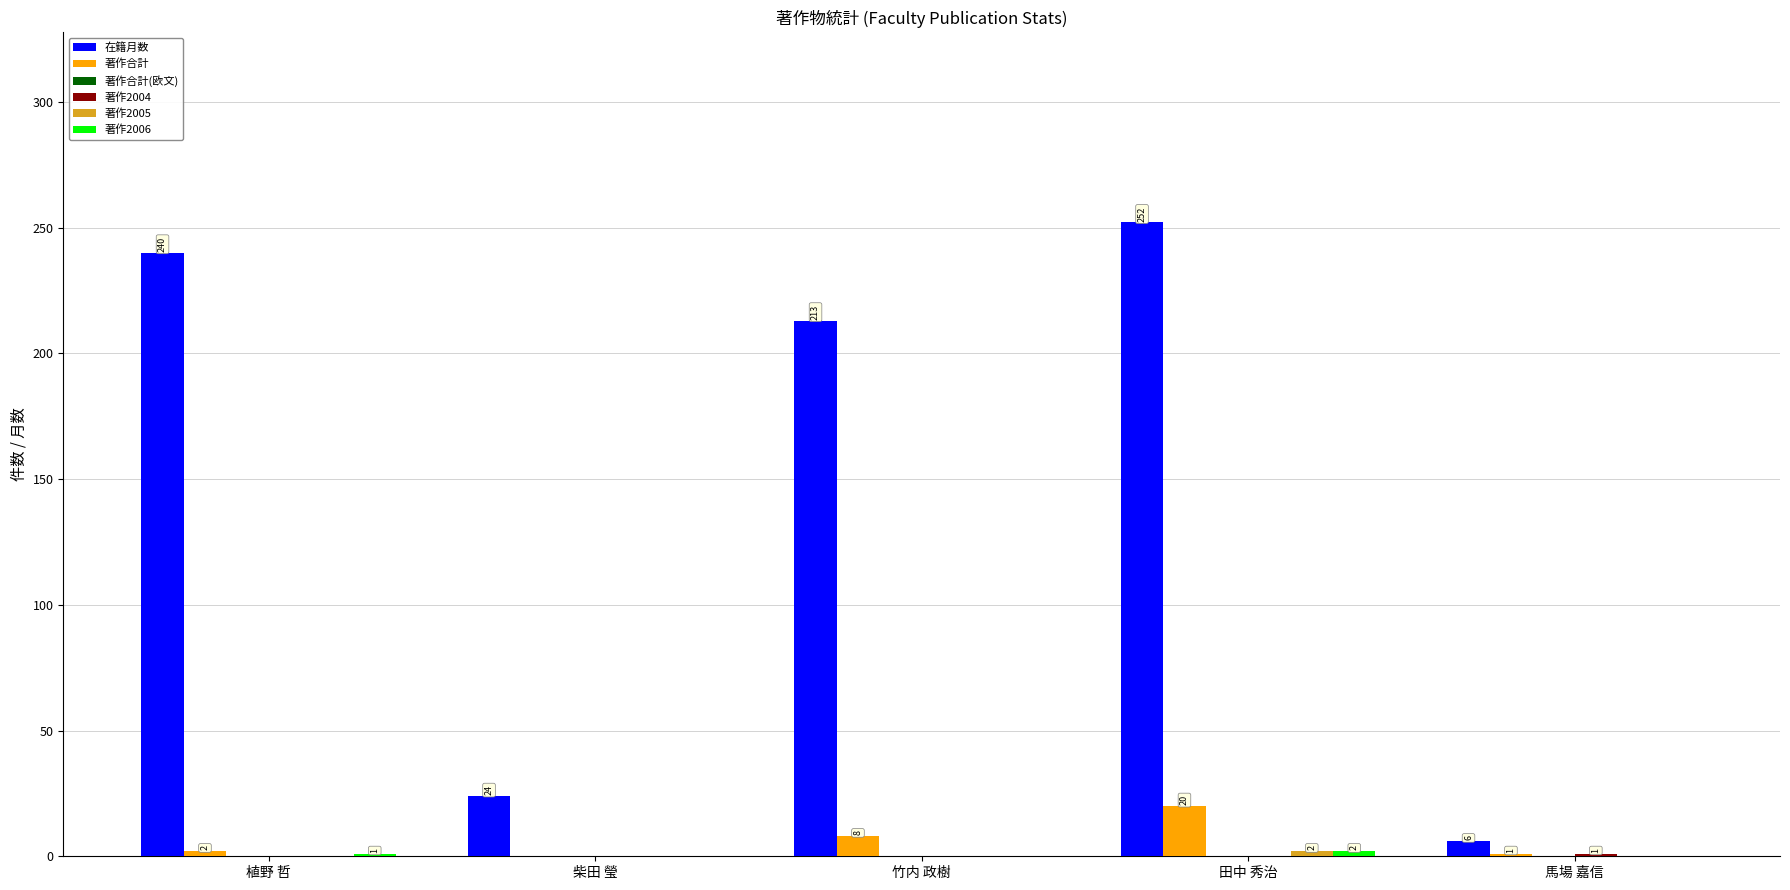

What is the total value across all series at 竹内 政樹?

221